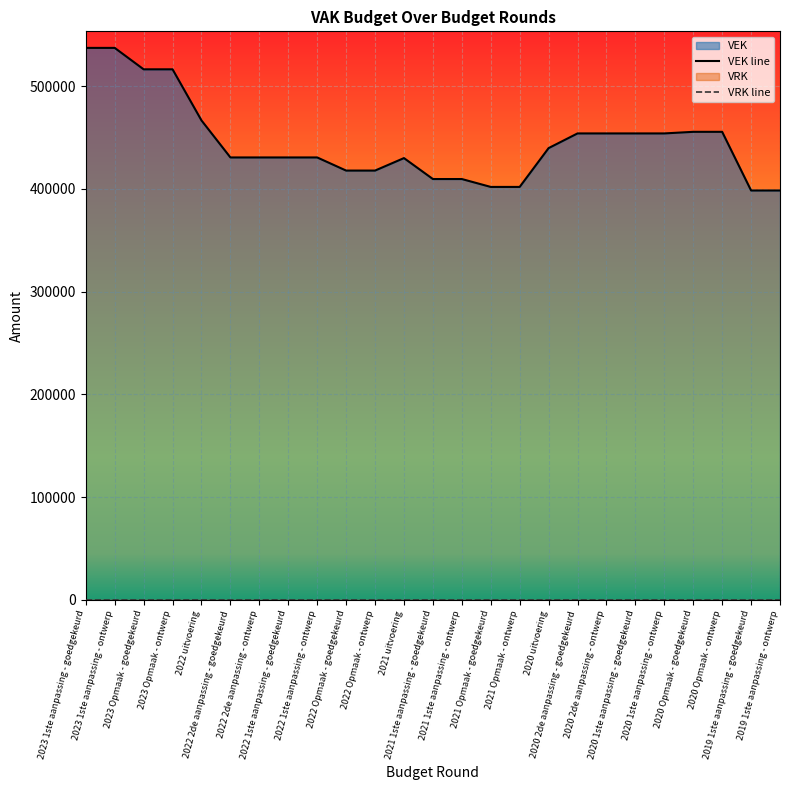

Is it true that VEK line equals 644821 at 2020 Opmaak - ontwerp?

False